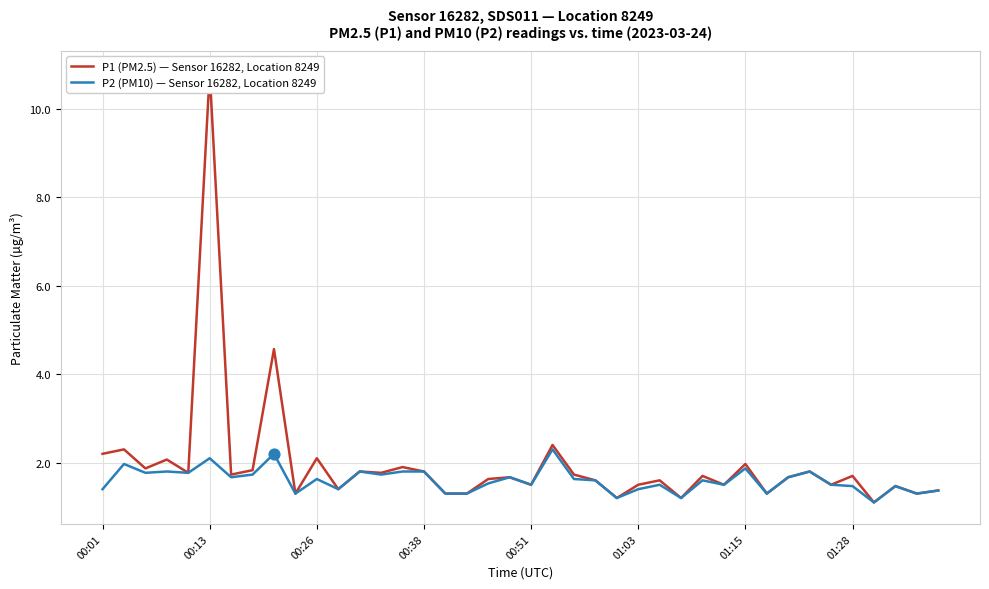

Which series has the largest total across all categories?

P1 (PM2.5) — Sensor 16282, Location 8249